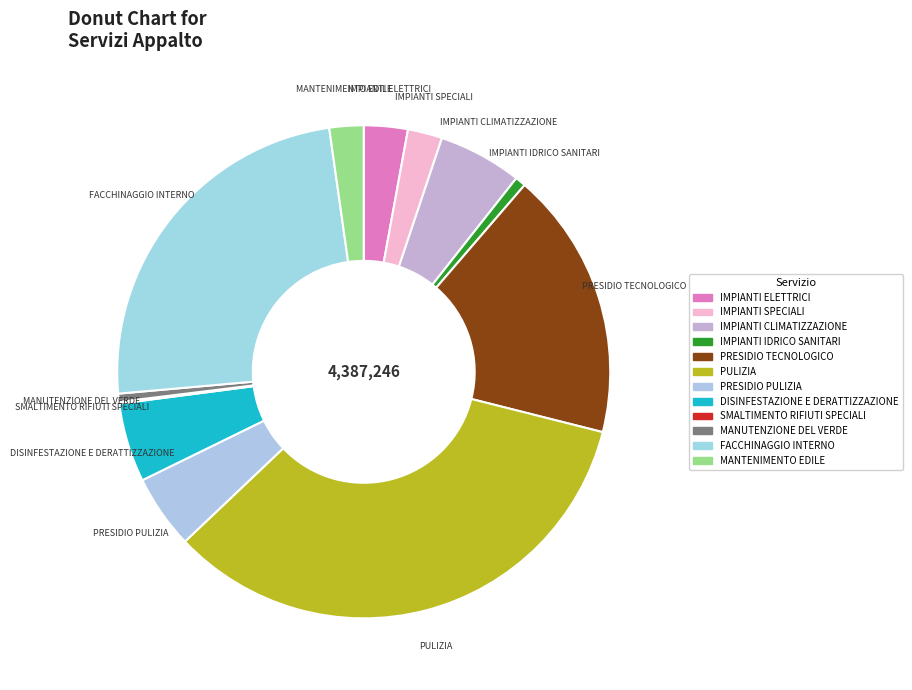

Combined, do IMPIANTI IDRICO SANITARI and MANTENIMENTO EDILE account for over 50%?

No